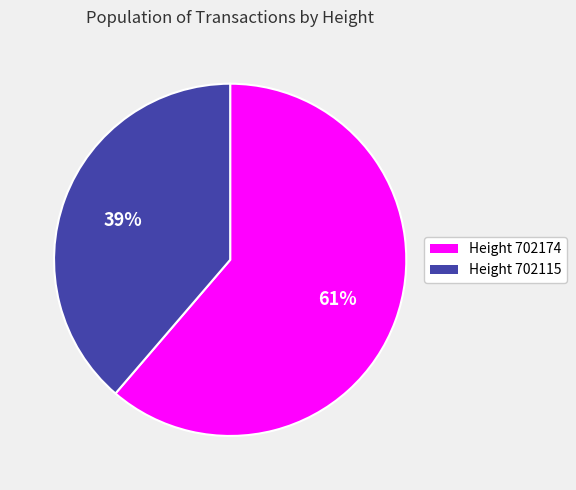

Does any single category account for the majority?

Yes